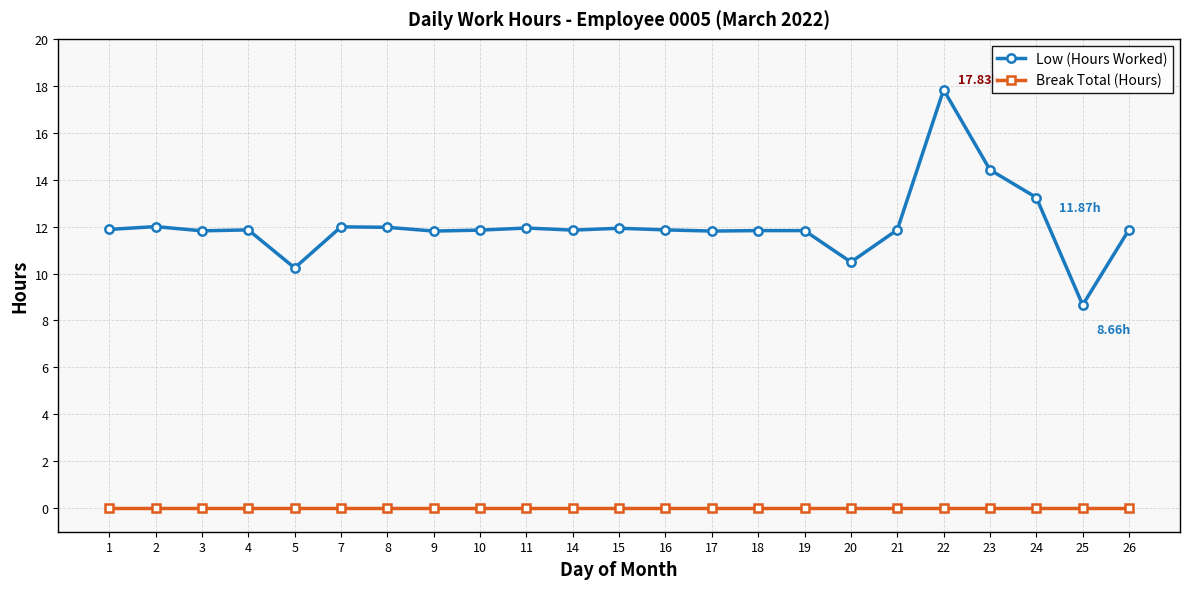

Rank the series by their maximum value, from highest to lowest.

Low (Hours Worked), Break Total (Hours)